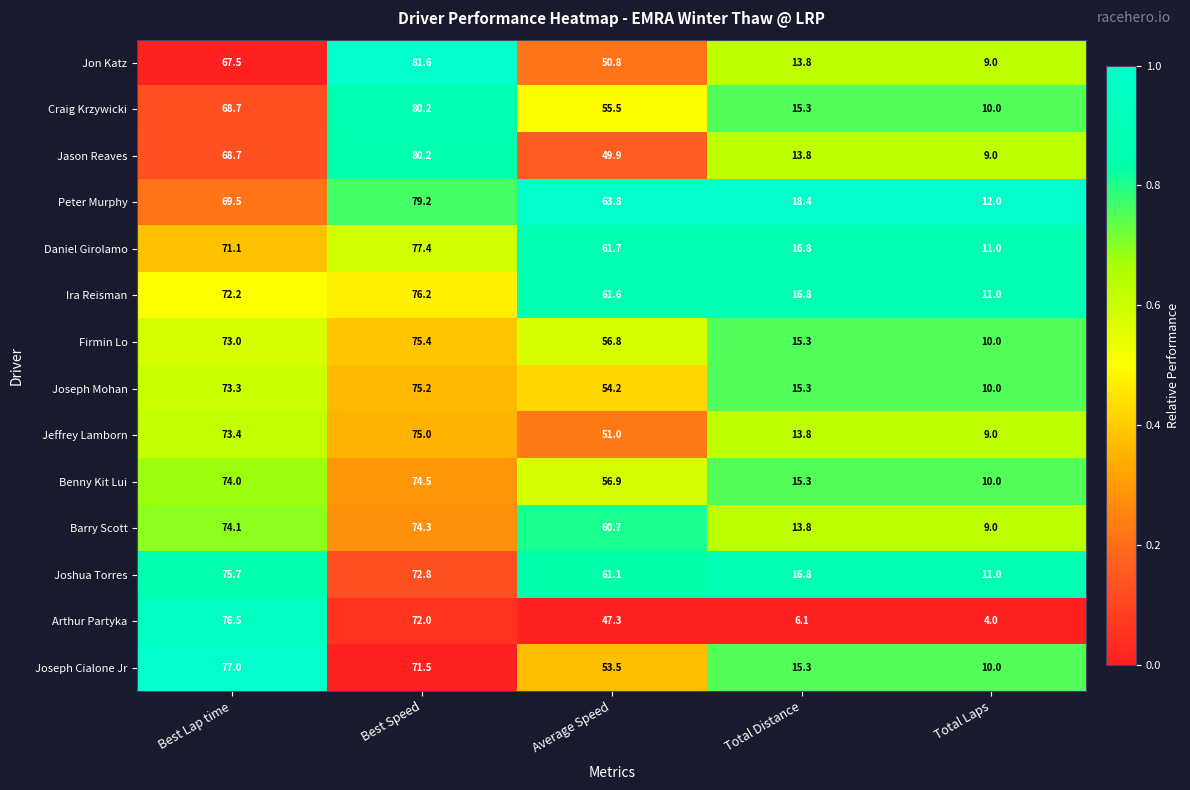

Which category has the lowest value in the Jason Reaves series?

Total Laps